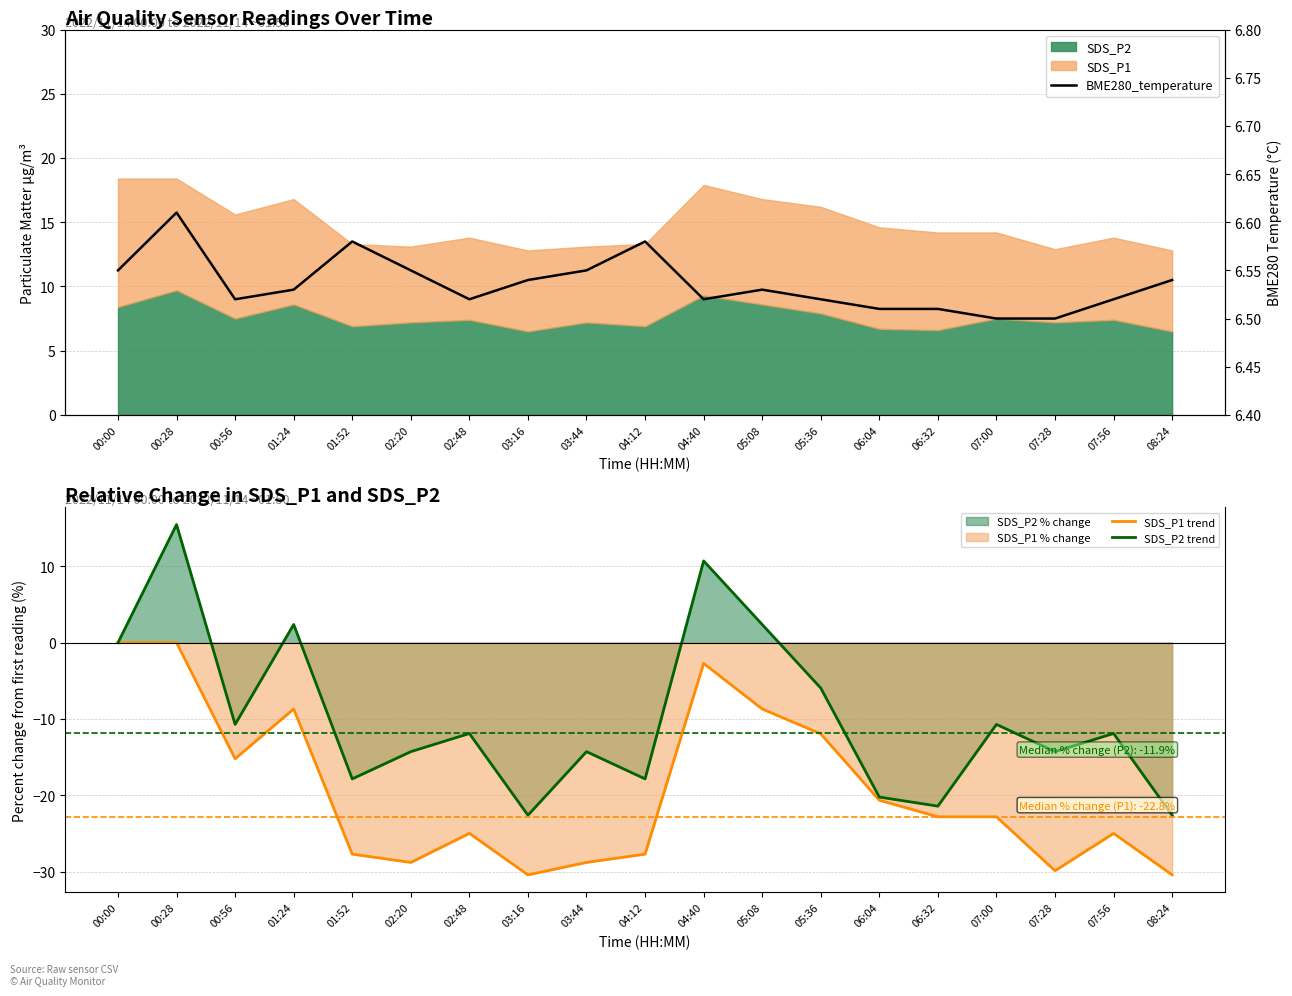

At which label does SDS_P1 trend first exceed -22?

00:00